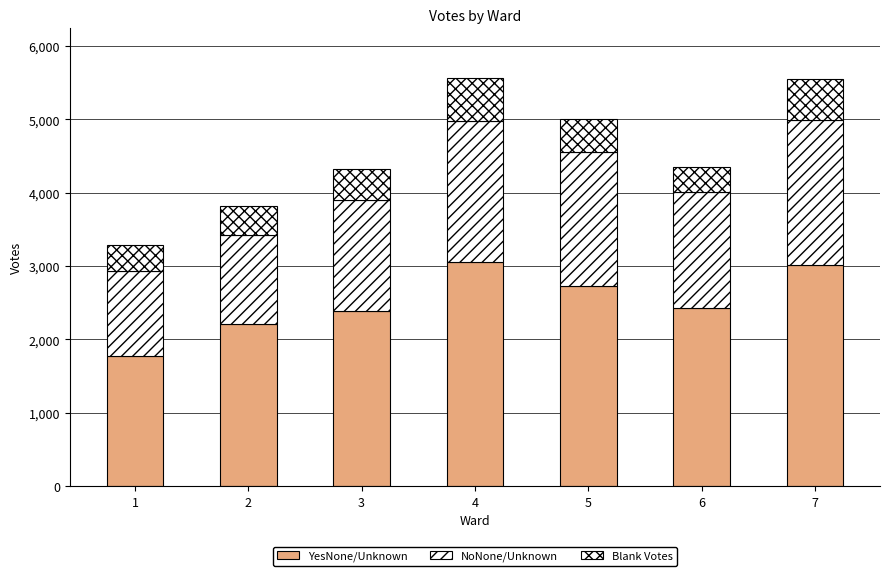

How many categories are shown in the chart?

7